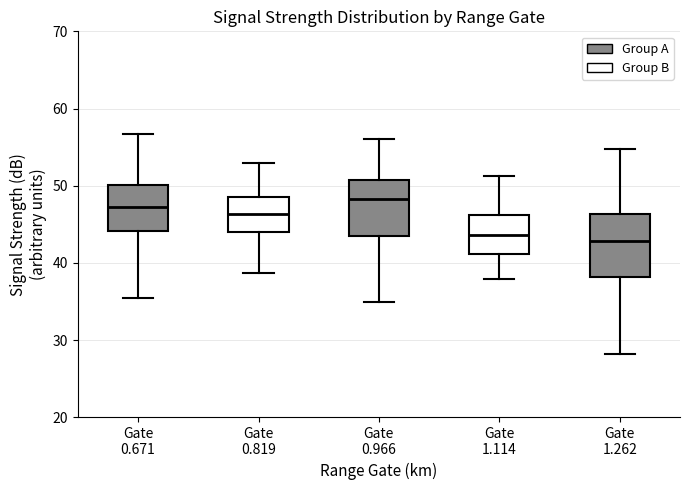

Reading left to right, read every box against the y-axis: the position of its median line, the range the box covers, and the ends of its whiskers. The values are not printed on the chart, so give them approximately, as read against the axis.

Gate 0.671: median 47, box 44 to 50, whiskers 35 to 57
Gate 0.819: median 46, box 44 to 49, whiskers 39 to 53
Gate 0.966: median 48, box 44 to 51, whiskers 35 to 56
Gate 1.114: median 44, box 41 to 46, whiskers 38 to 51
Gate 1.262: median 43, box 38 to 46, whiskers 28 to 55